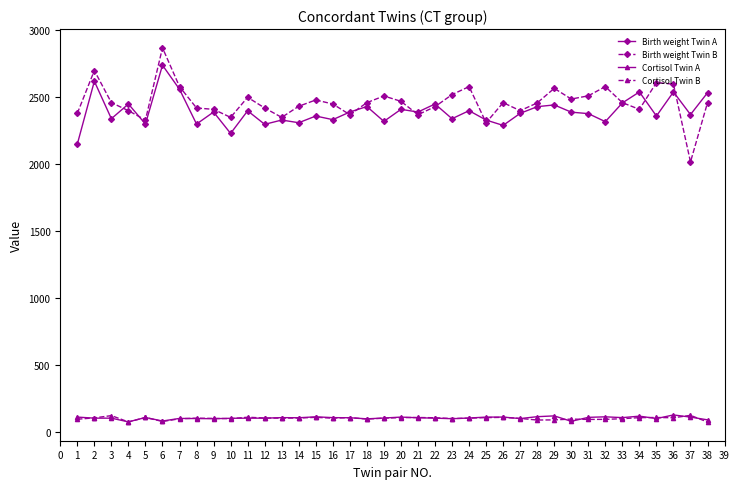

What is the difference between the second highest and minimum values in the Cortisol Twin A series?

44.8